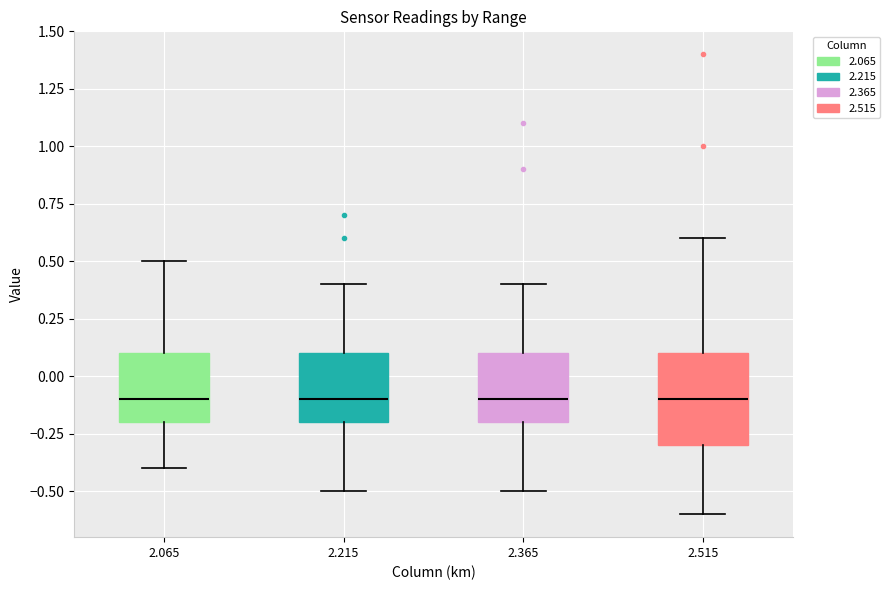

Where is the upper edge of the box at x = 2.365 on the y-axis? The values are not printed on the chart, so give them approximately, as read against the axis.

0.1